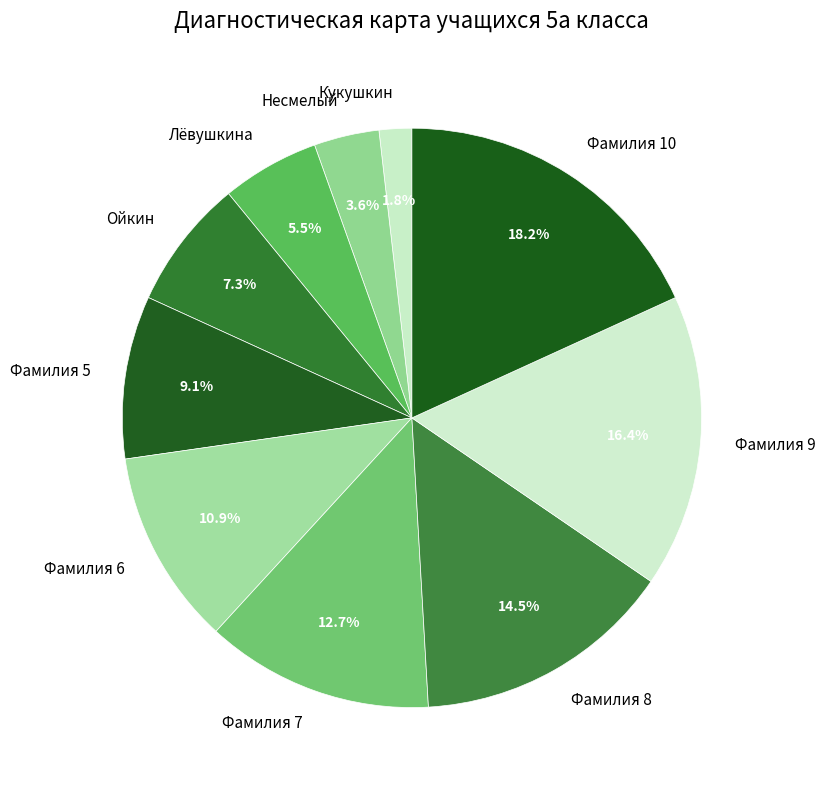

Which has a higher value, Фамилия 6 or Фамилия 10?

Фамилия 10